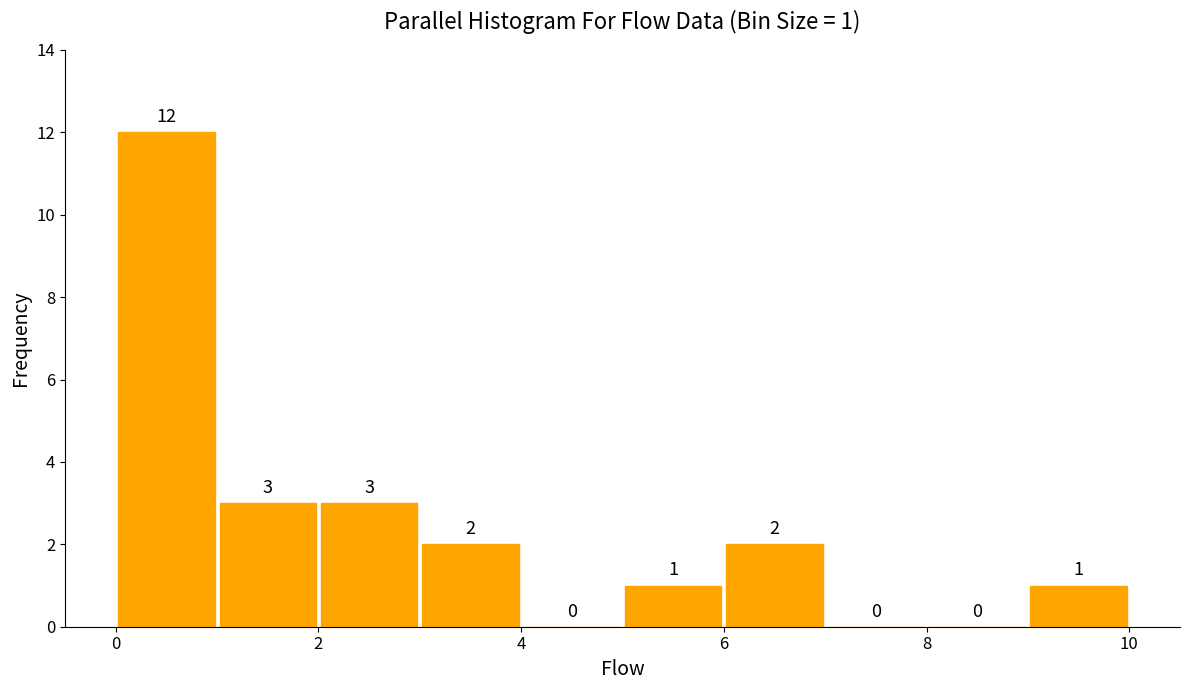

Over which range of the x-axis is the bar tallest?

0 to 1